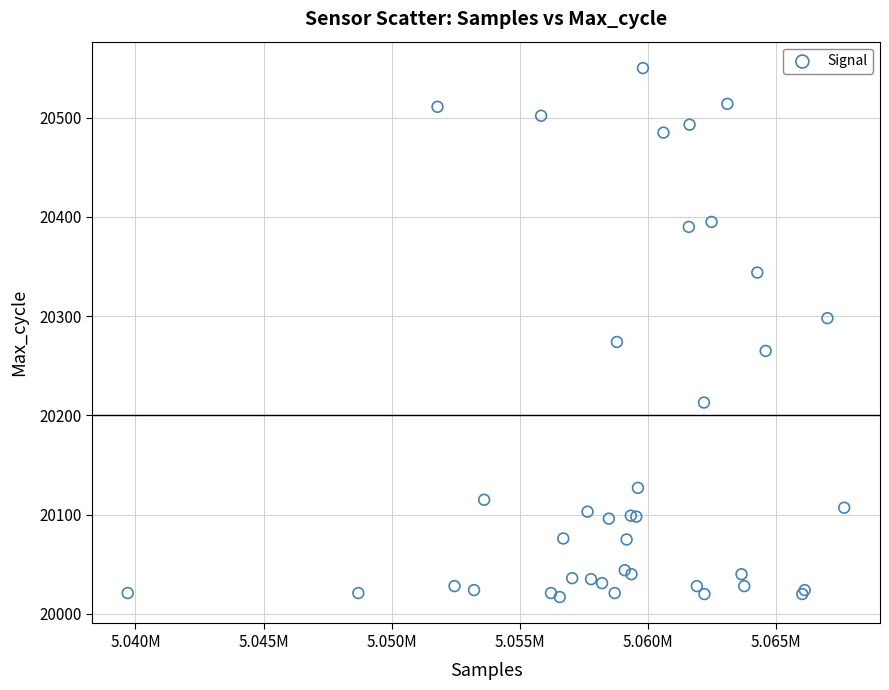

What Y value in the scatter plot is closest to 20283?

20274